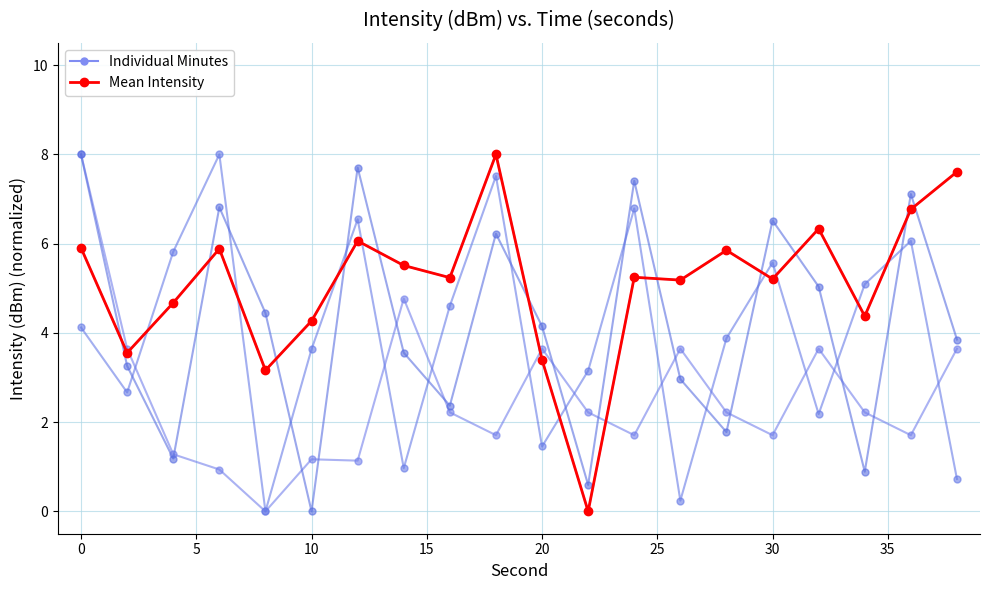

Rank the series by their maximum value, from lowest to highest.

Minute 0, Mean Intensity